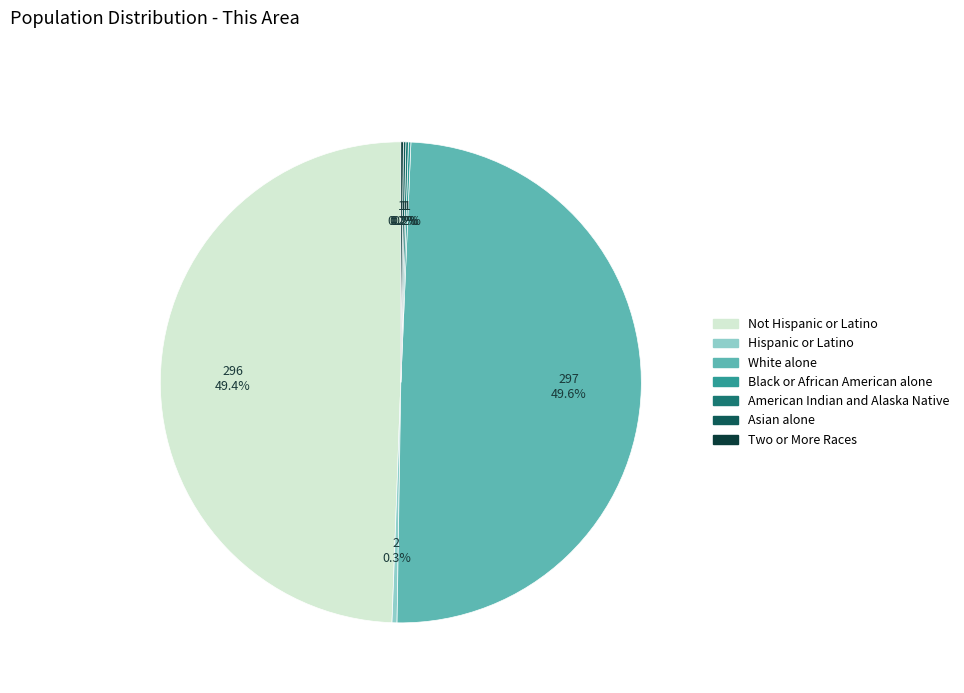

Is there a majority slice in this chart?

No